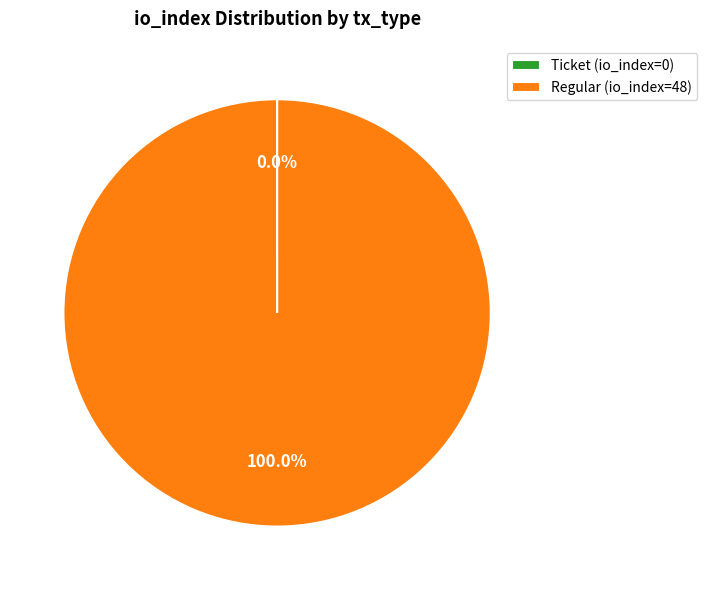

Is there any slice that represents more than half of the pie?

Yes